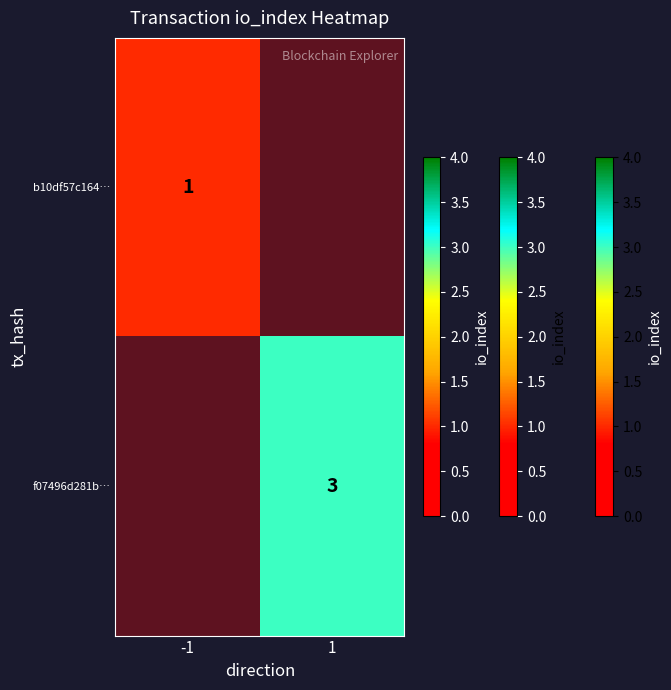

The f07496d281b… series shows 1 at 1. True or false?

False